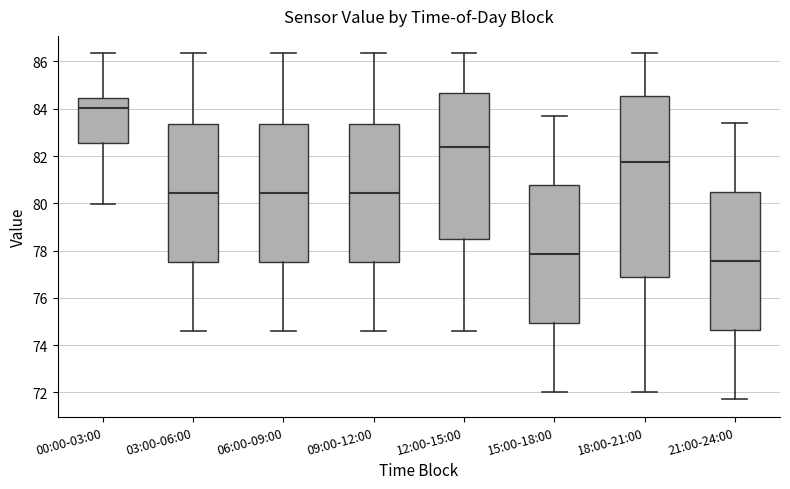

Reading left to right, read every box against the y-axis: the position of its median line, the range the box covers, and the ends of its whiskers. The values are not printed on the chart, so give them approximately, as read against the axis.

00:00-03:00: median 84.0, box 82.6 to 84.4, whiskers 80.0 to 86.4
03:00-06:00: median 80.4, box 77.6 to 83.4, whiskers 74.6 to 86.4
06:00-09:00: median 80.4, box 77.6 to 83.4, whiskers 74.6 to 86.4
09:00-12:00: median 80.4, box 77.6 to 83.4, whiskers 74.6 to 86.4
12:00-15:00: median 82.4, box 78.6 to 84.6, whiskers 74.6 to 86.4
15:00-18:00: median 77.8, box 75.0 to 80.8, whiskers 72.0 to 83.8
18:00-21:00: median 81.8, box 76.8 to 84.6, whiskers 72.0 to 86.4
21:00-24:00: median 77.6, box 74.6 to 80.4, whiskers 71.8 to 83.4